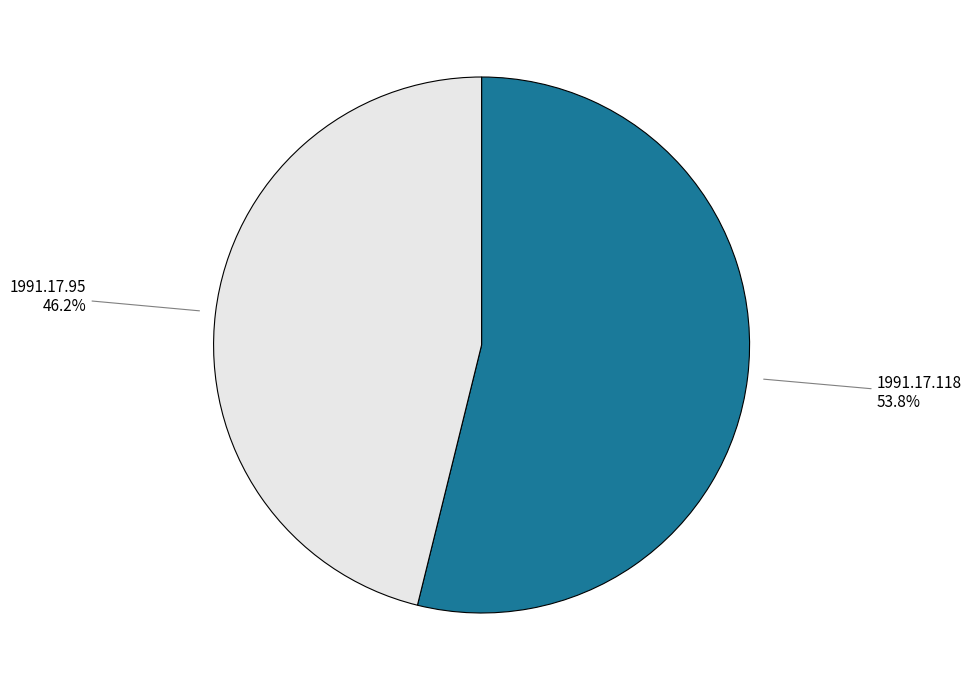

What is the majority slice?

1991.17.118